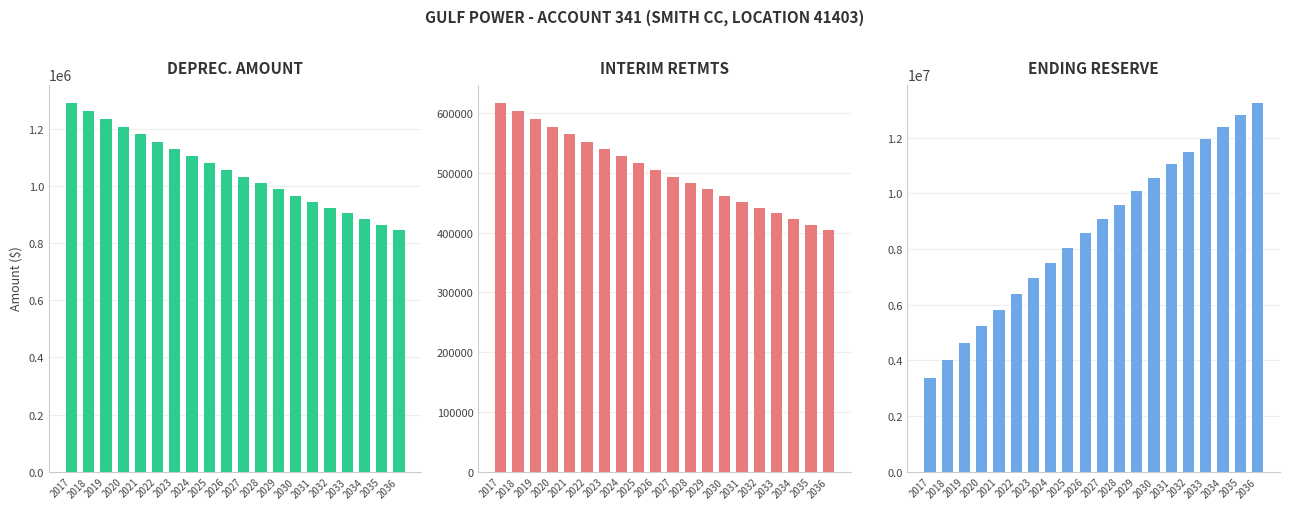

What is the value of the INTERIM RETMTS bar at the 19th from the left?

413287.0